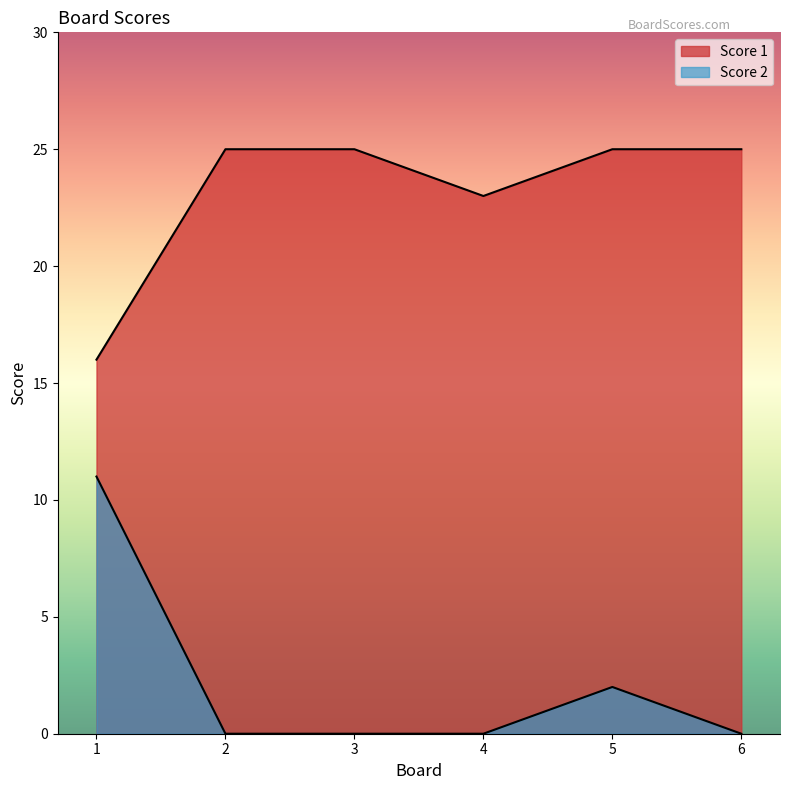

True or false: Score 2 and Score 1 intersect in this chart.

False